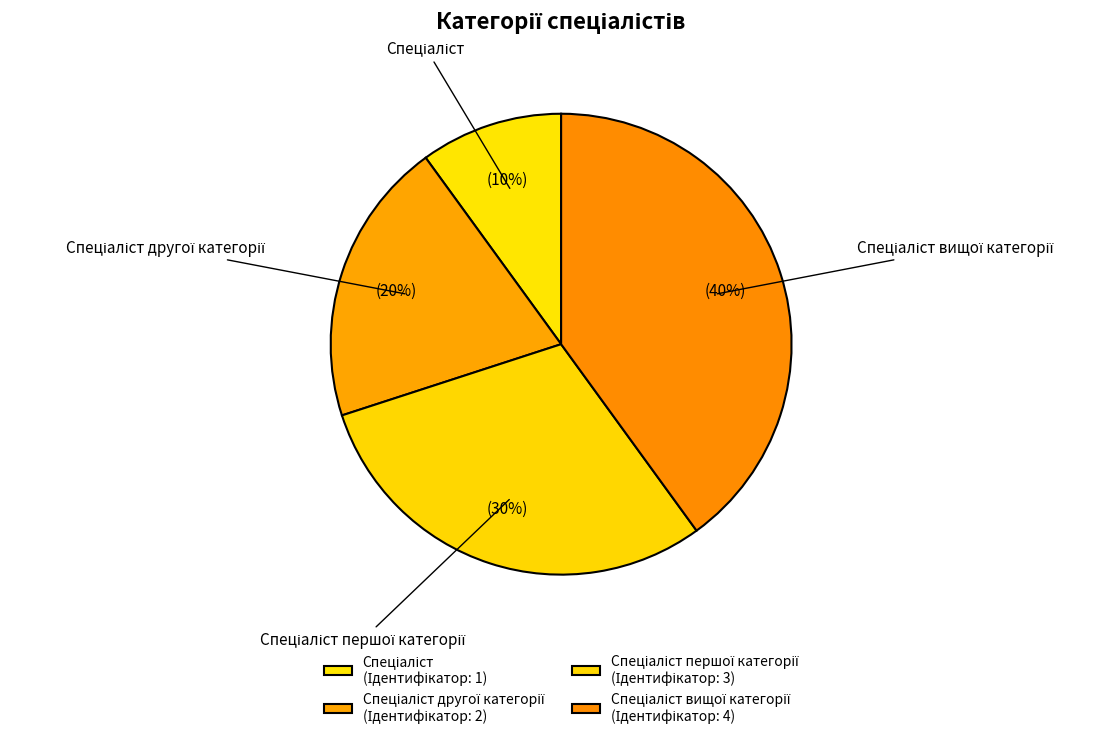

To the nearest percent, what is the average slice percentage?

25%